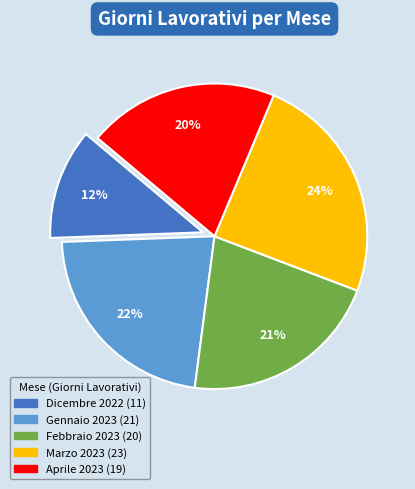

Do Marzo 2023 and Dicembre 2022 together represent more than half of the pie?

No